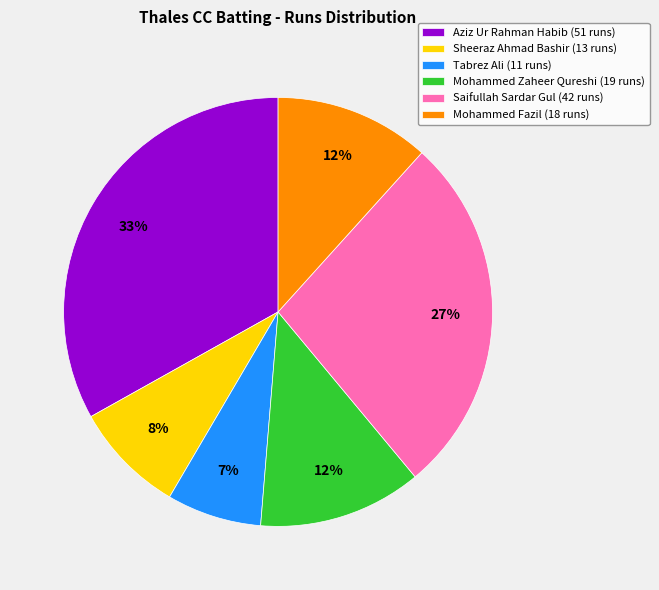

Which has a higher value, Mohammed Zaheer Qureshi (19 runs) or Tabrez Ali (11 runs)?

Mohammed Zaheer Qureshi (19 runs)